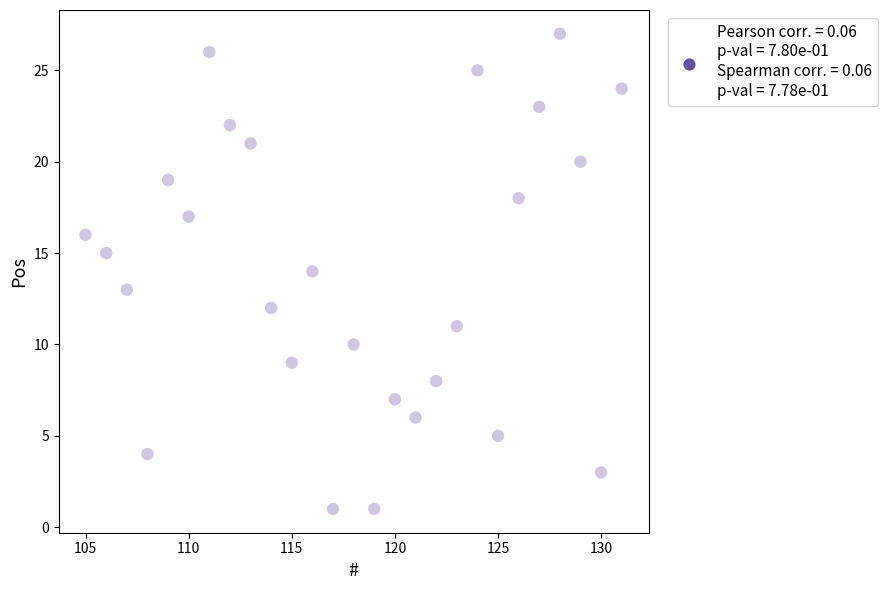

What is the range of X values (max minus min)?

26